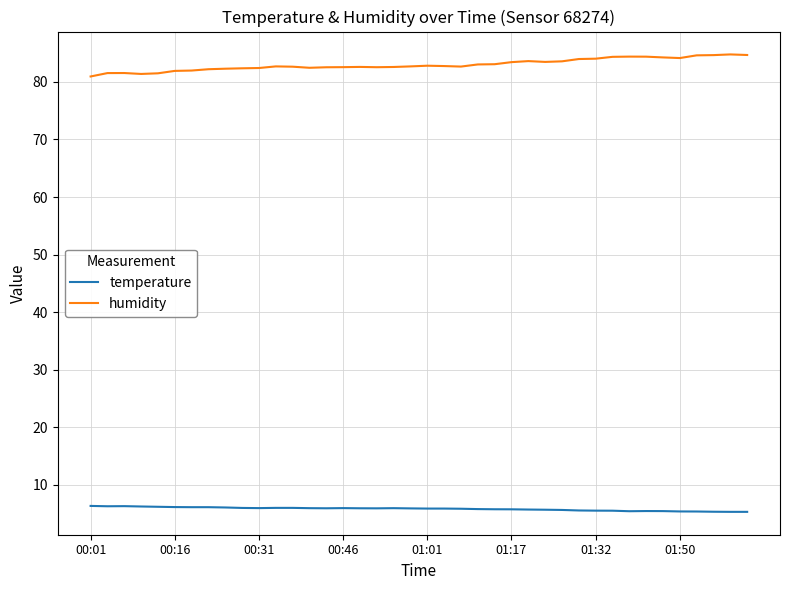

What is the minimum value for humidity?

80.9